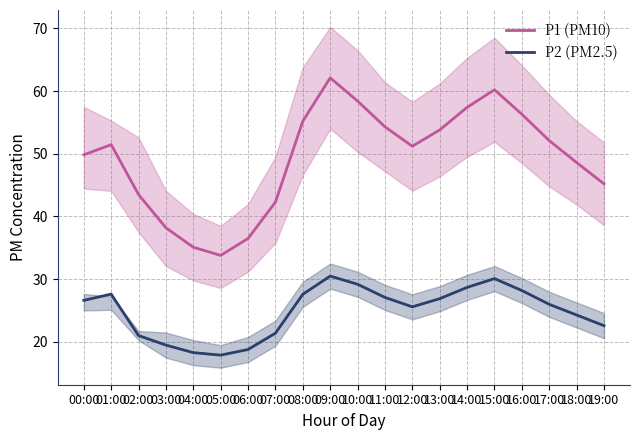

The P2 (PM2.5) series shows 5.6 at 02:00. True or false?

False